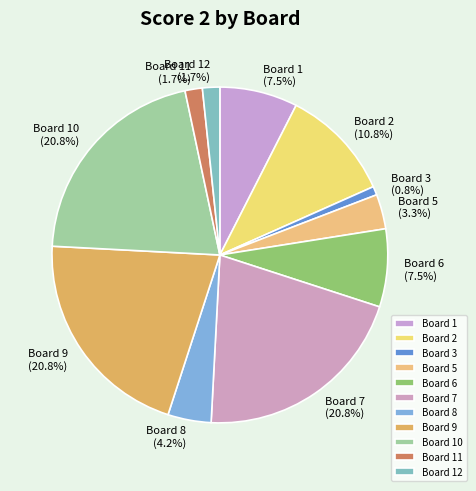

Which slice is the smallest?

Board 3